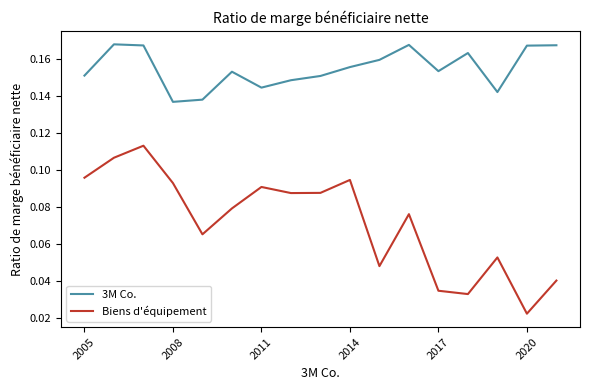

Which series has the largest total across all categories?

3M Co.